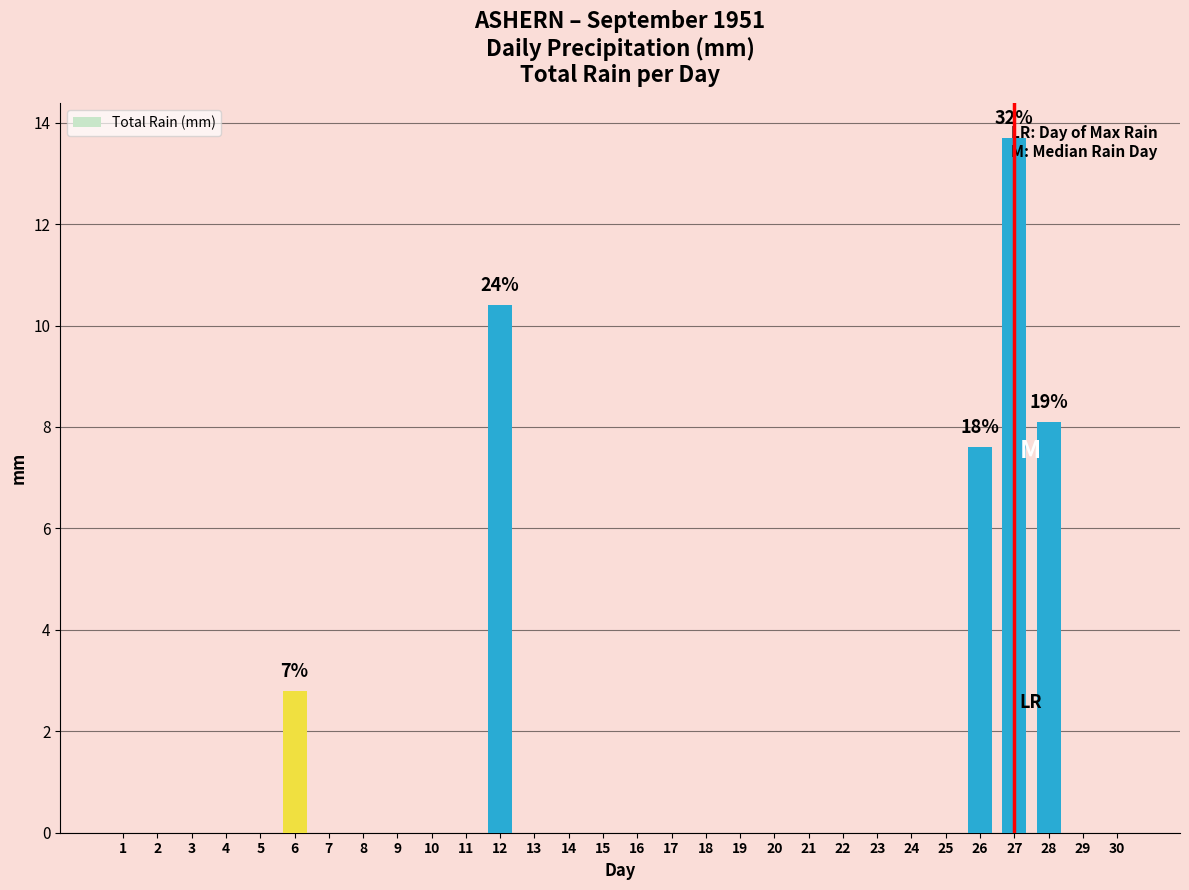

Which label corresponds to the largest value in the chart?

27